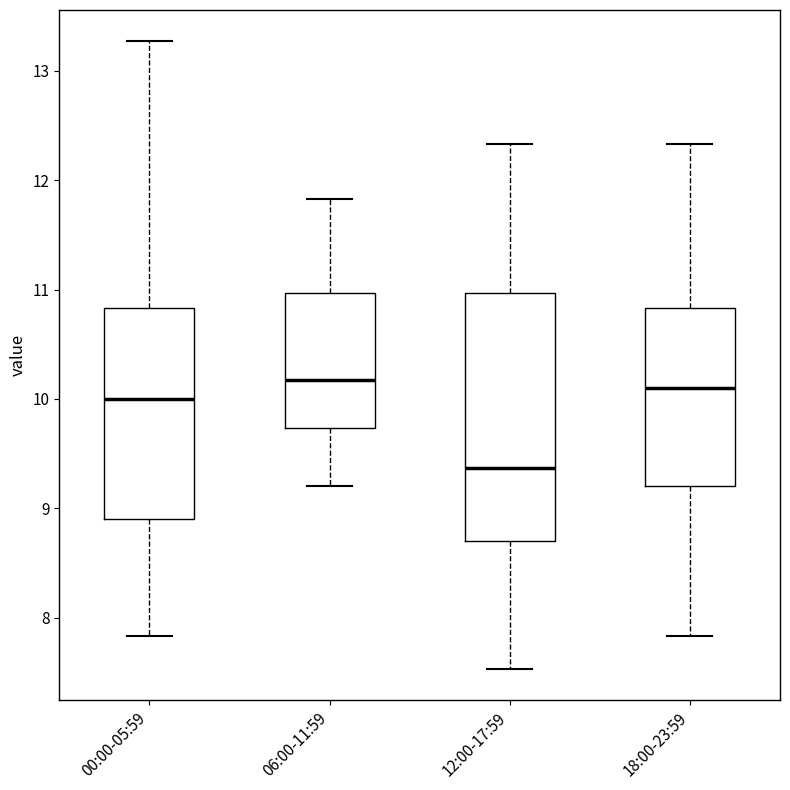

Reading left to right, transcribe this box plot: for each box, give where its median line is, the range the box spans, and where its two whiskers end, as read against the y-axis. The values are not printed on the chart, so give them approximately, as read against the axis.

00:00-05:59: median 10.0, box 8.9 to 10.8, whiskers 7.8 to 13.3
06:00-11:59: median 10.2, box 9.7 to 11.0, whiskers 9.2 to 11.8
12:00-17:59: median 9.4, box 8.7 to 11.0, whiskers 7.5 to 12.3
18:00-23:59: median 10.1, box 9.2 to 10.8, whiskers 7.8 to 12.3